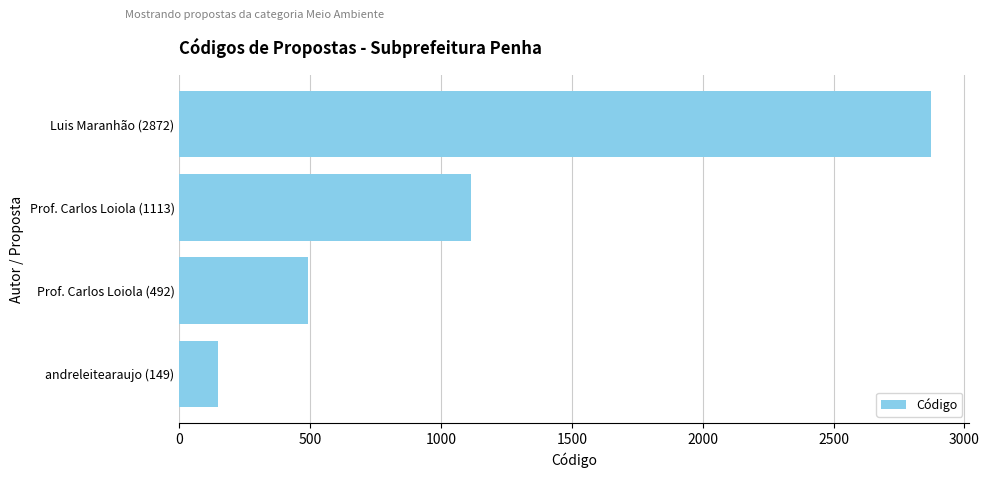

Reading bottom to top, transcribe all the data shown in this chart.

andreleitearaujo (149)=149	Prof. Carlos Loiola (492)=492	Prof. Carlos Loiola (1113)=1113	Luis Maranhão (2872)=2872